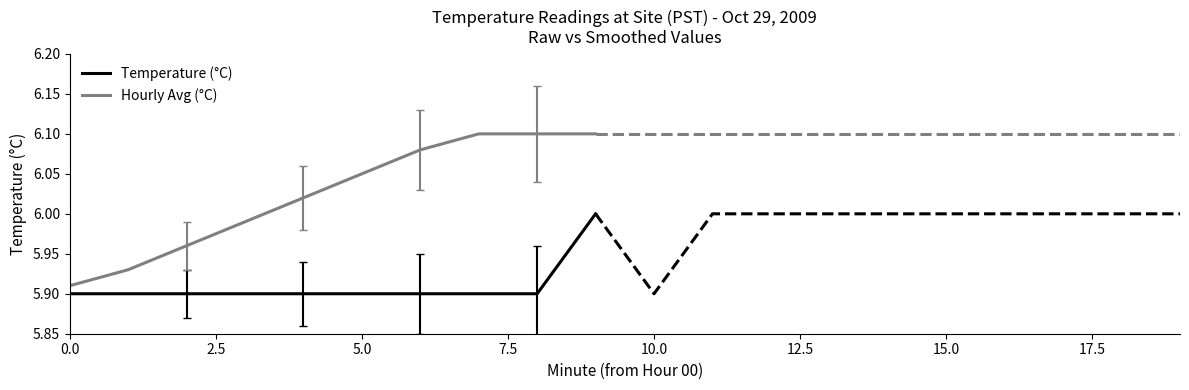

True or false: Temperature (°C) and Hourly Avg (°C) cross at least once.

False